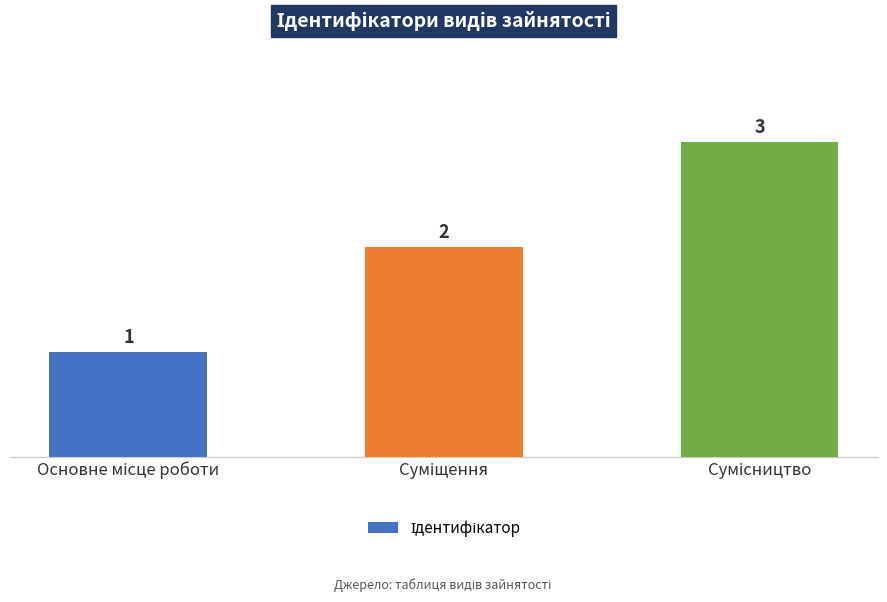

What is the value of the 3rd bar from the left?

3